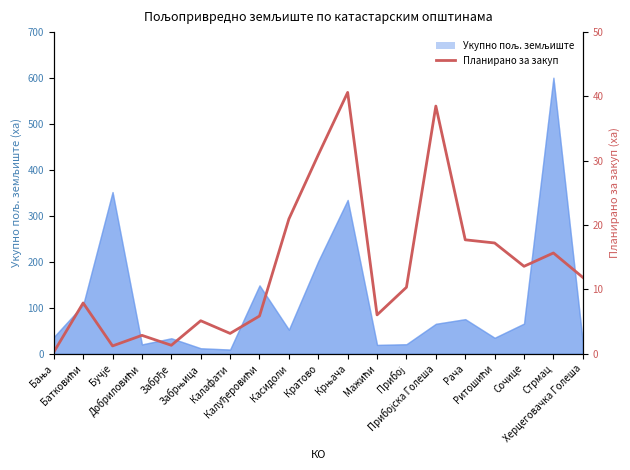

How many data points are above 10?

10